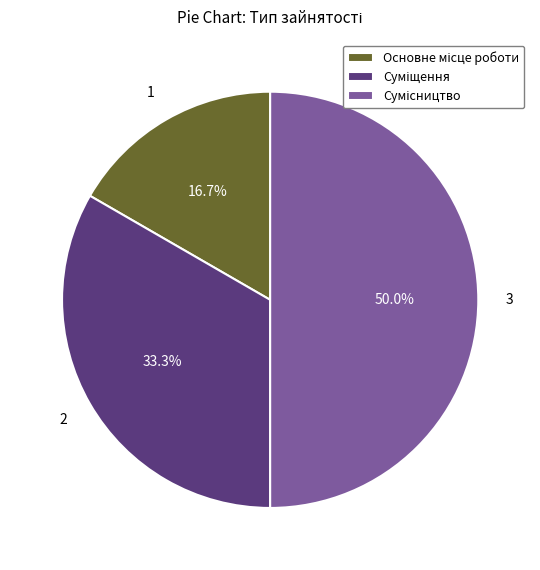

Count the number of slices in the pie.

3